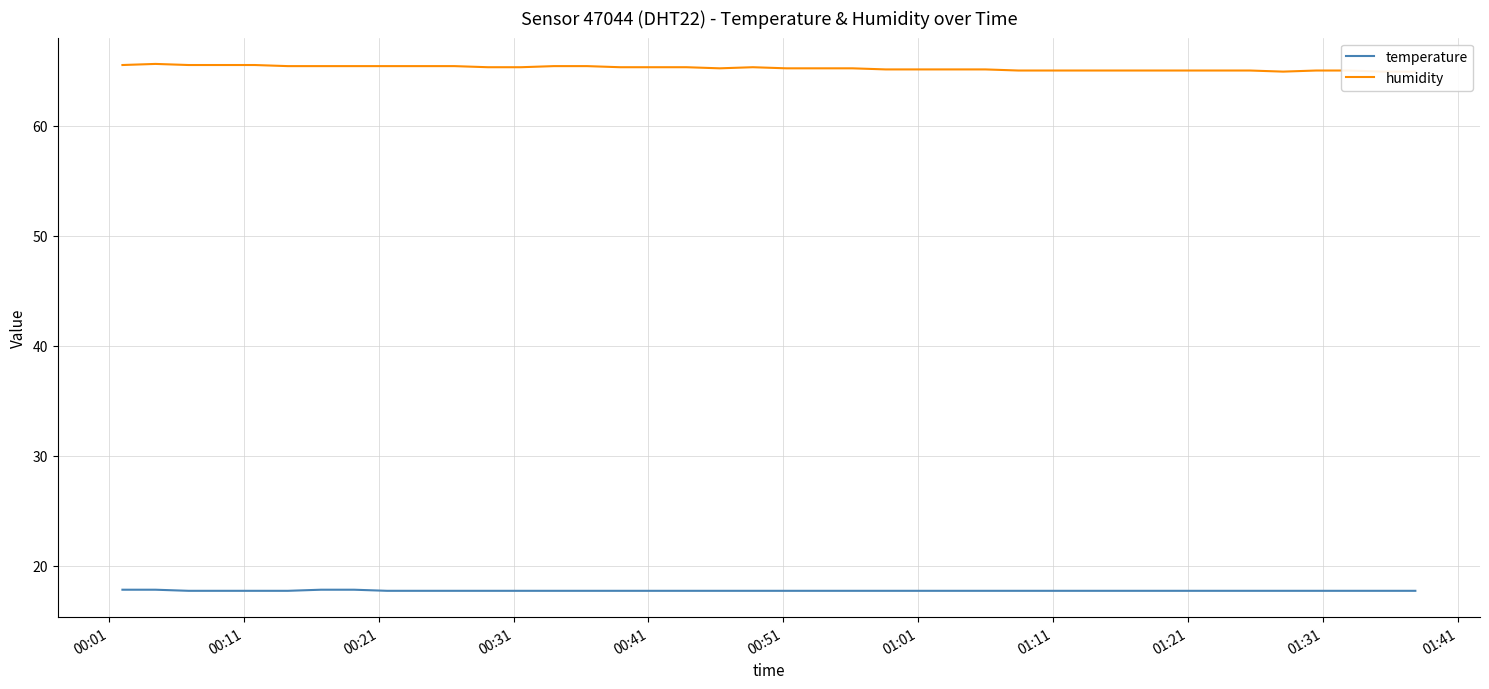

What is the highest value of the temperature series?

17.8